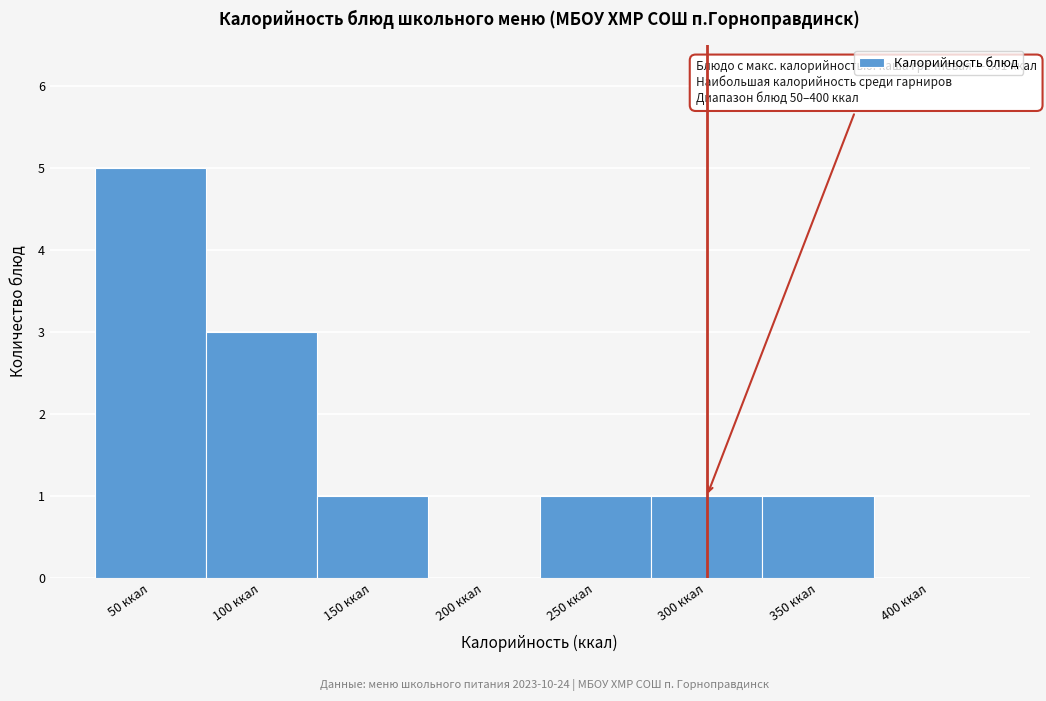

Reading left to right, transcribe all the data shown in this chart.

50 ккал=5	100 ккал=3	150 ккал=1	200 ккал=0	250 ккал=1	300 ккал=1	350 ккал=1	400 ккал=0